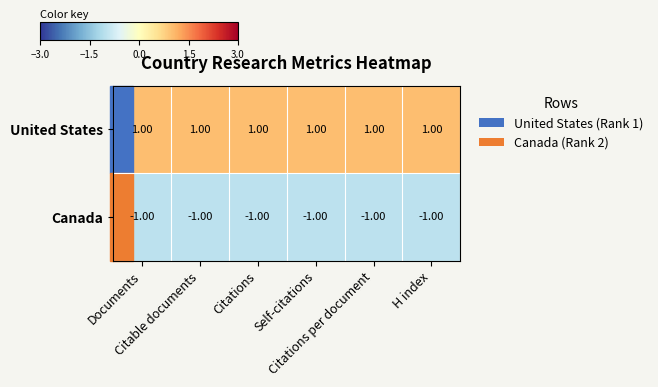

List the series in order of their overall mean, highest first.

United States, Canada